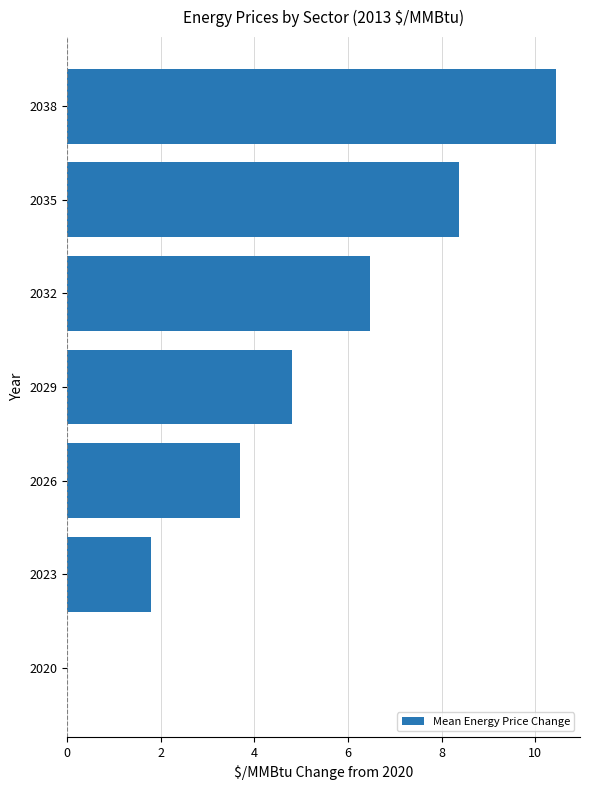

Reading bottom to top, list all the values displayed in this chart.

2020=0.0	2023=1.8	2026=3.7	2029=4.8	2032=6.5	2035=8.4	2038=10.4